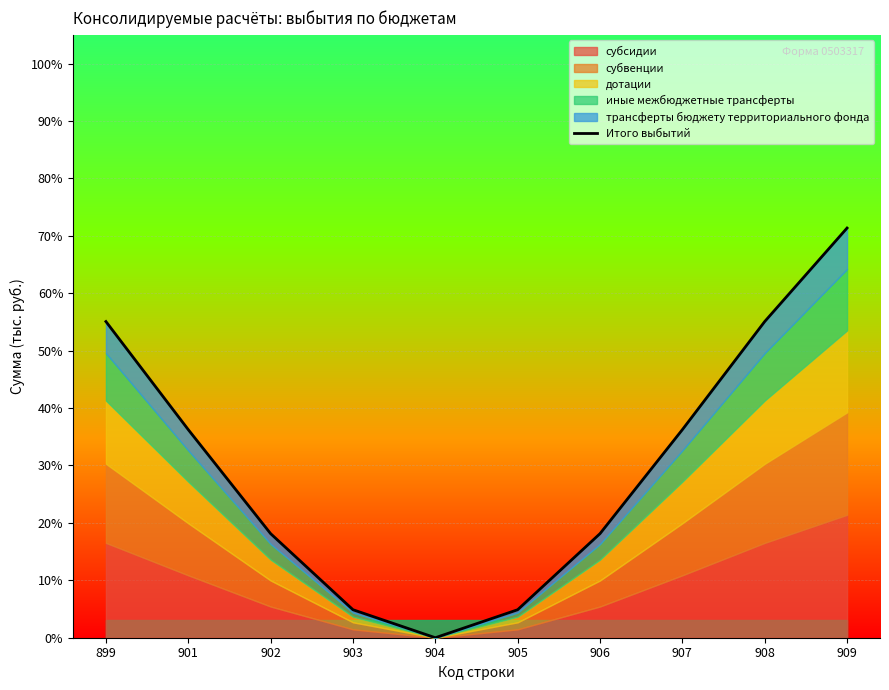

Which category has the lowest value across all series?

904